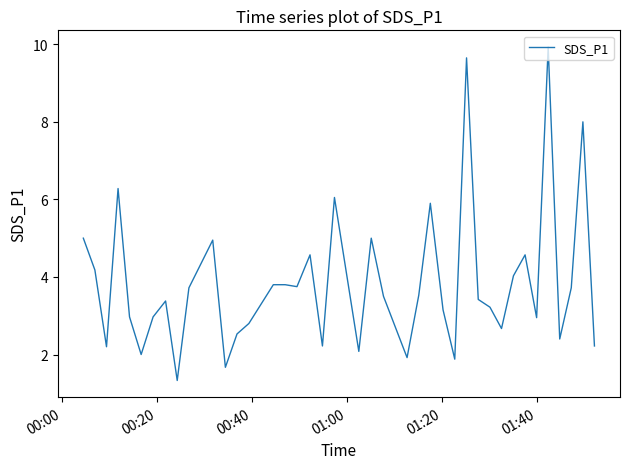

What is the average value?

3.8